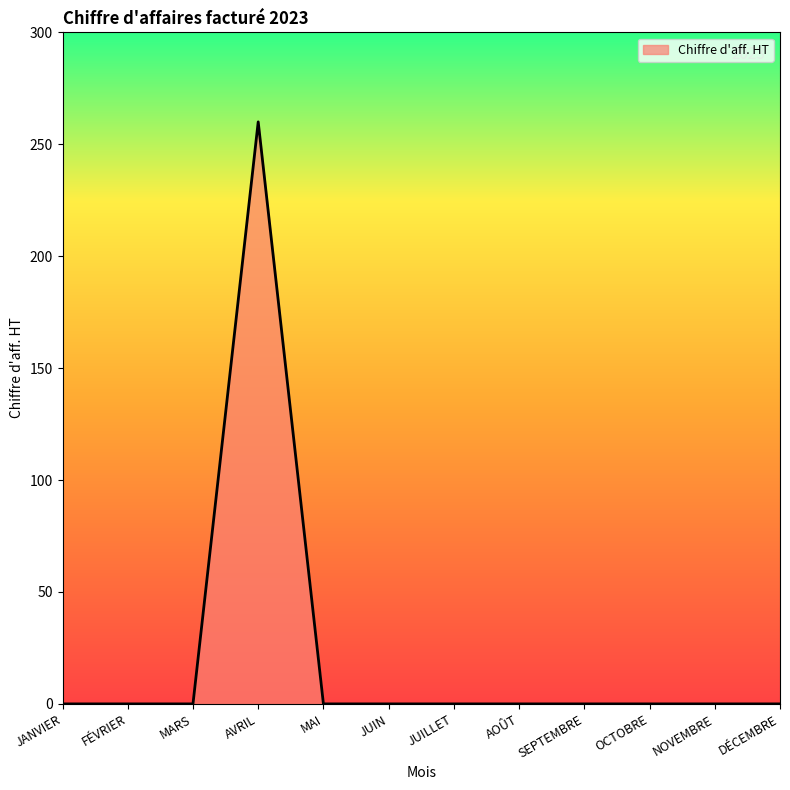

What is the difference between the maximum and minimum values?

260